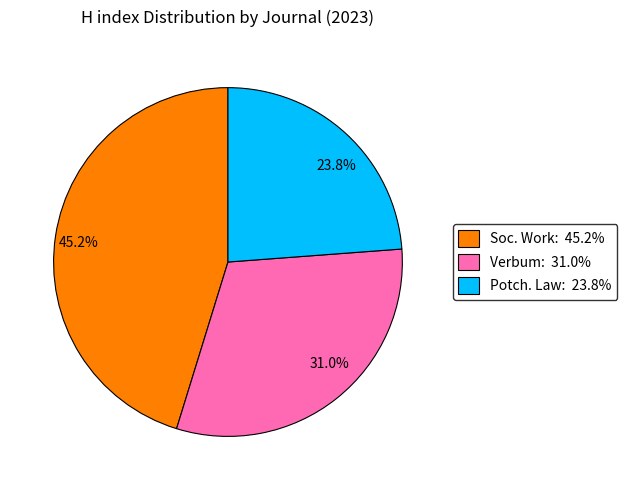

Is there a majority slice in this chart?

No